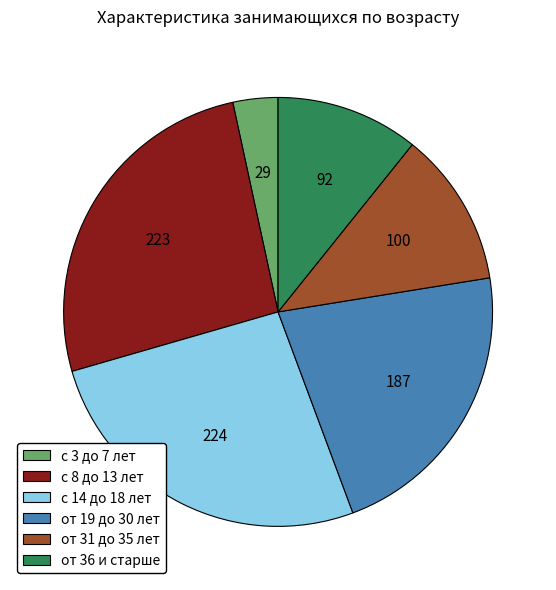

Is it true that от 36 и старше is 11% of the pie?

True